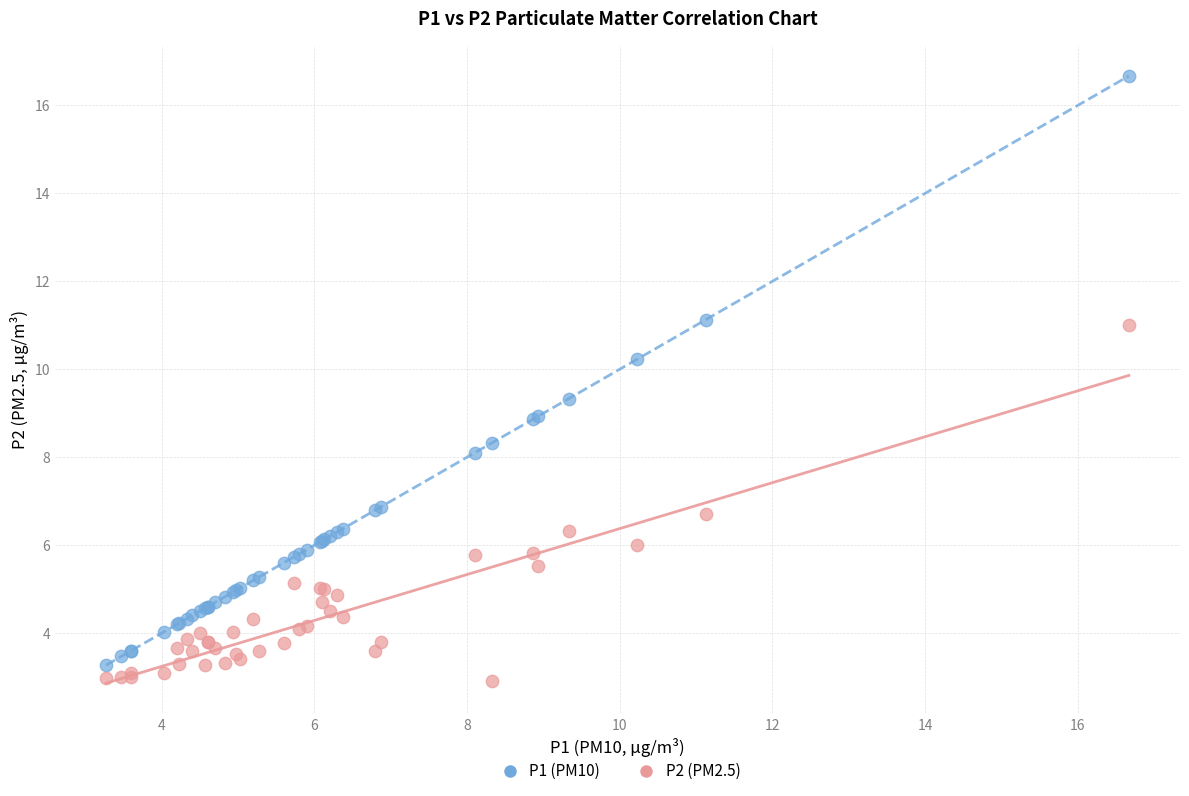

Which series contains the lowest Y value?

P2 (PM2.5)